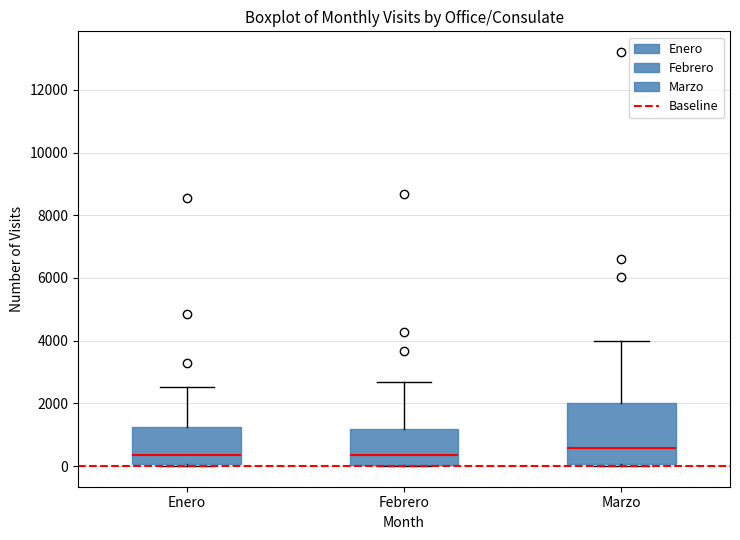

Which box is the tallest, from its lower edge to its upper edge?

Marzo